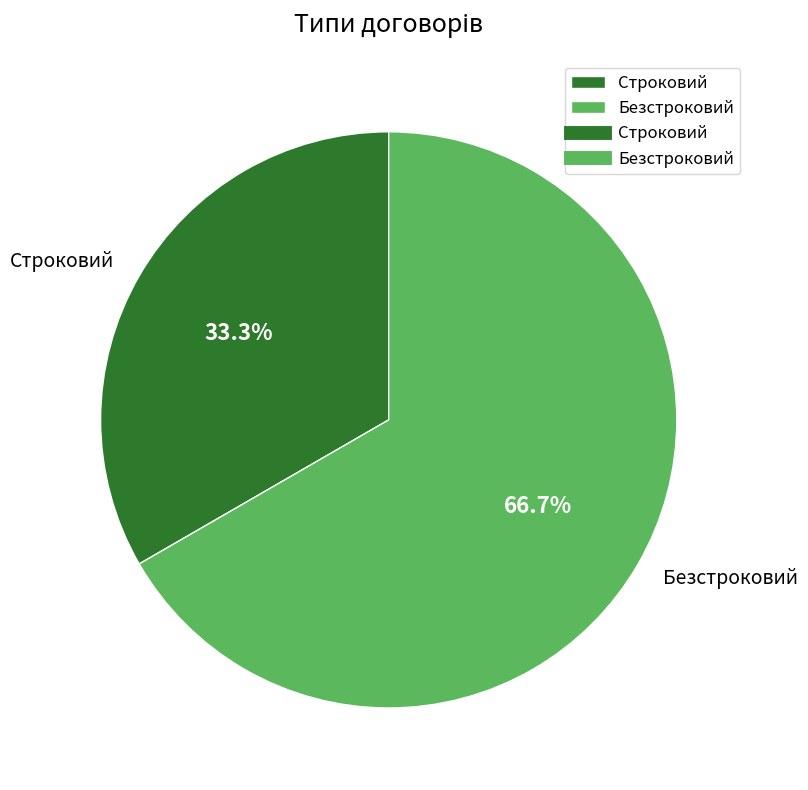

Which category accounts for the majority?

Безстроковий